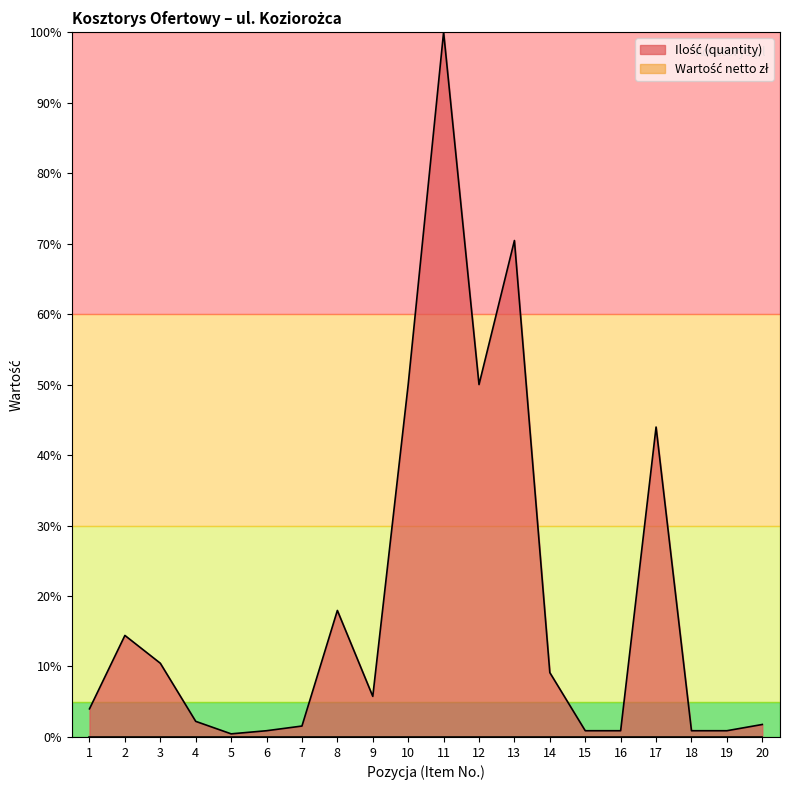

What is the difference between the maximum and minimum values?

99.6